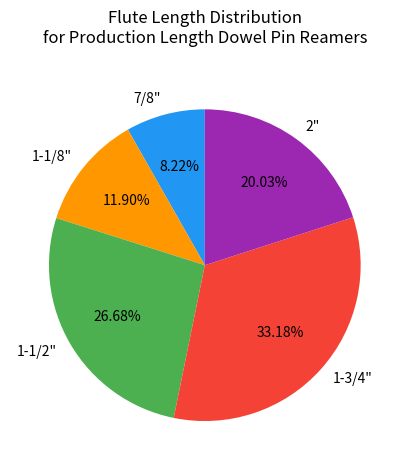

Which category has the biggest portion of the pie?

1-3/4"